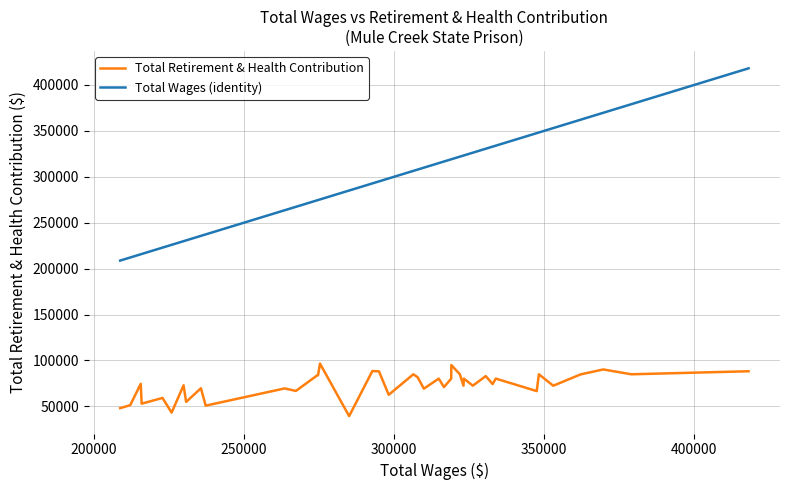

How many series are shown in this chart?

2